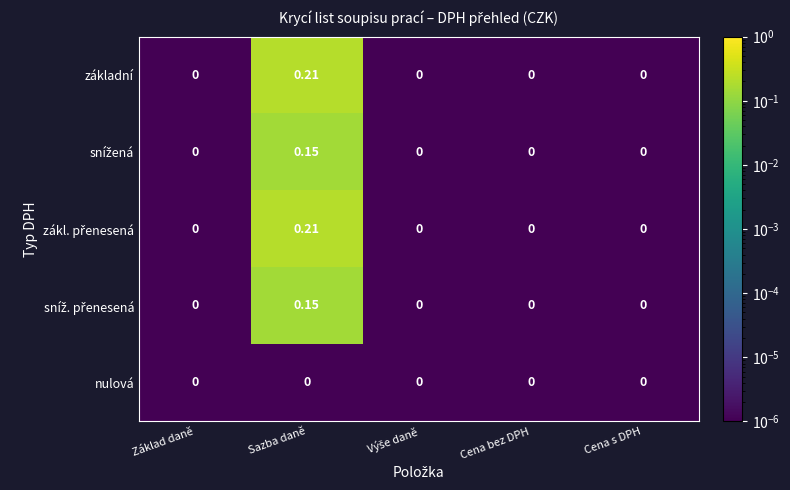

At which category is the sum across all series the highest?

Sazba daně